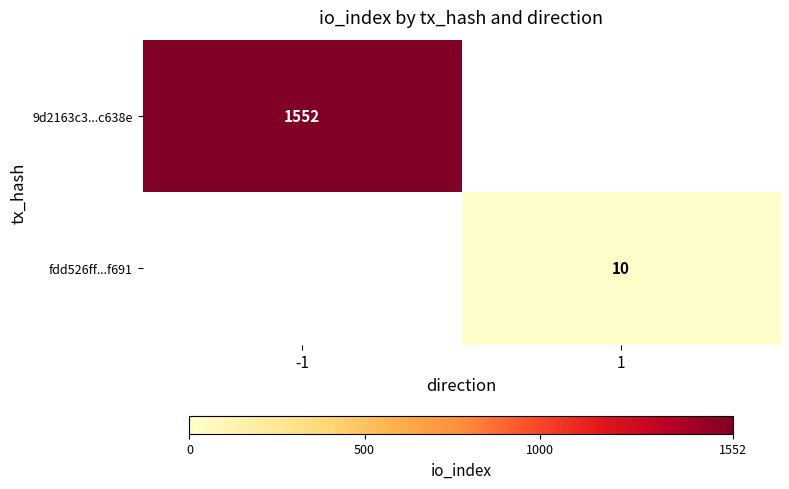

Is it true that 9d2163c3...c638e equals 1552 at -1?

True